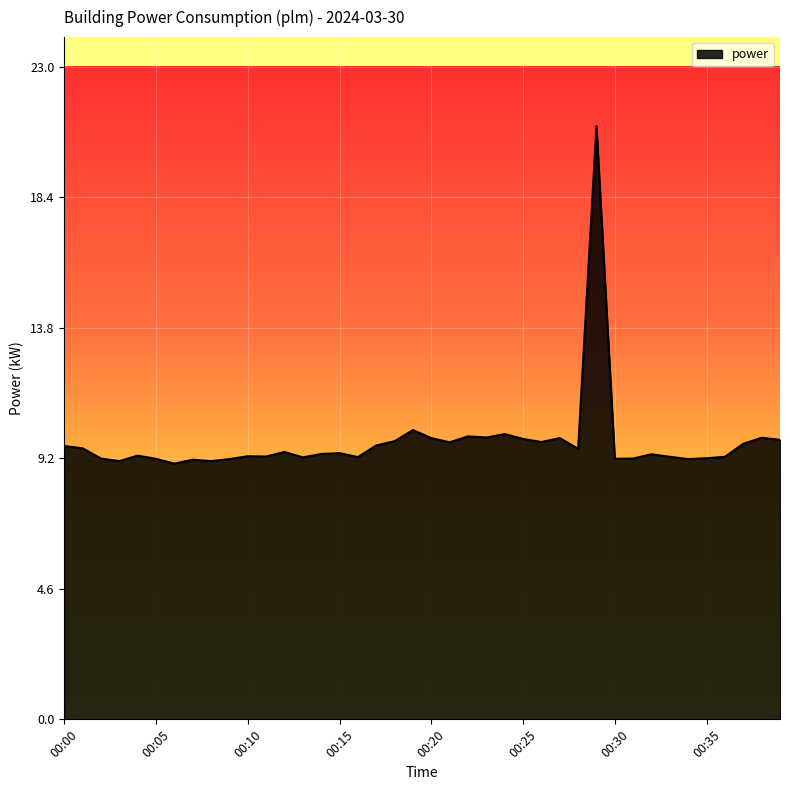

What is the minimum value shown in the chart?

9.0